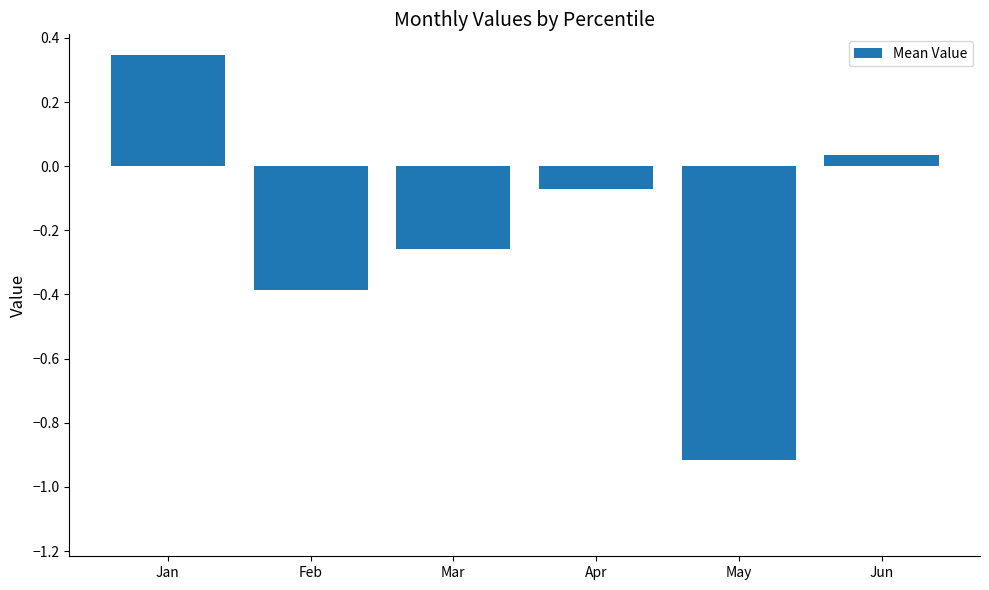

Rank the categories by value from highest to lowest.

Jan, Jun, Apr, Mar, Feb, May